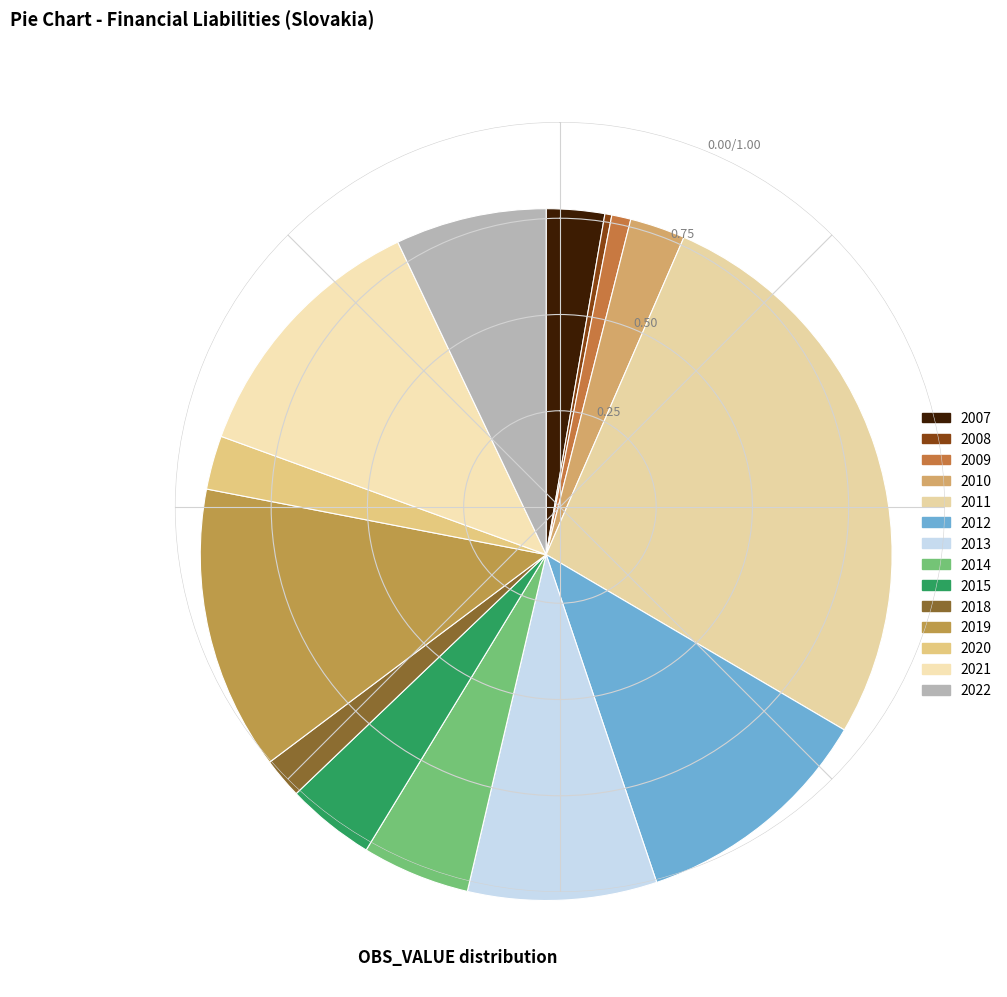

Does 2022 account for over 50% of the chart?

No